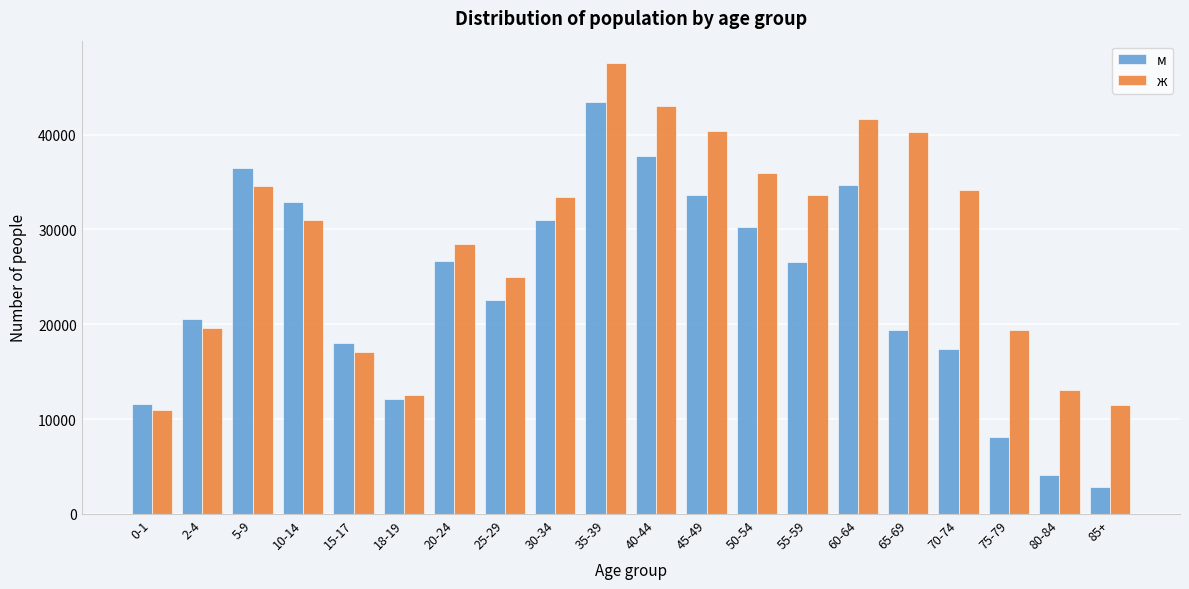

The value of ж at 50-54 is 13778. True or false?

False